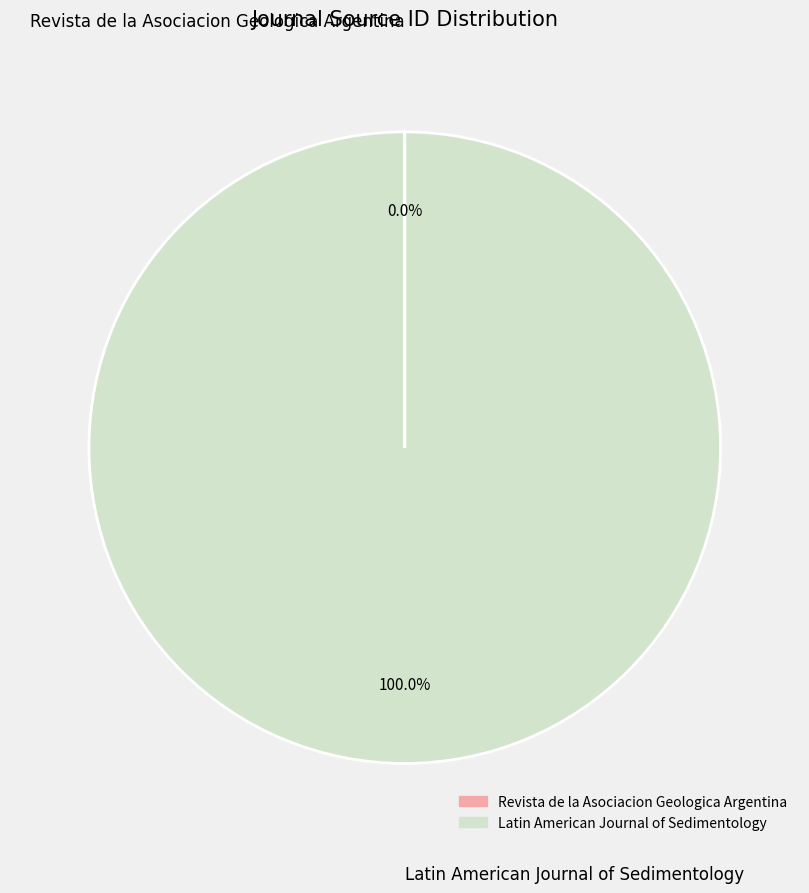

Which category has the biggest portion of the pie?

Latin American Journal of Sedimentology